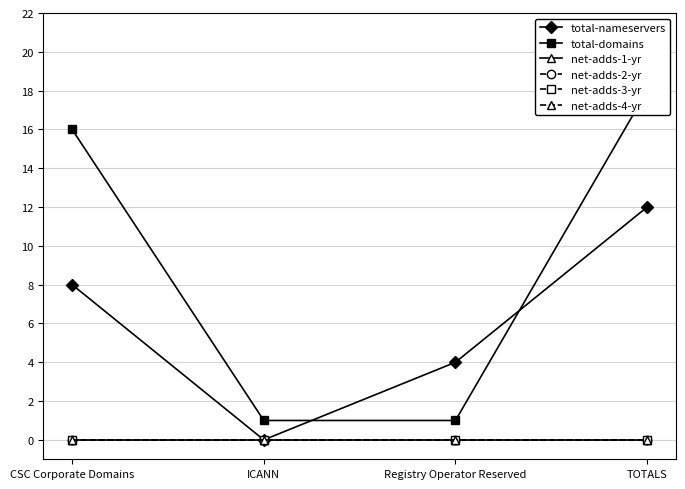

Which series has the largest range (max minus min)?

total-domains